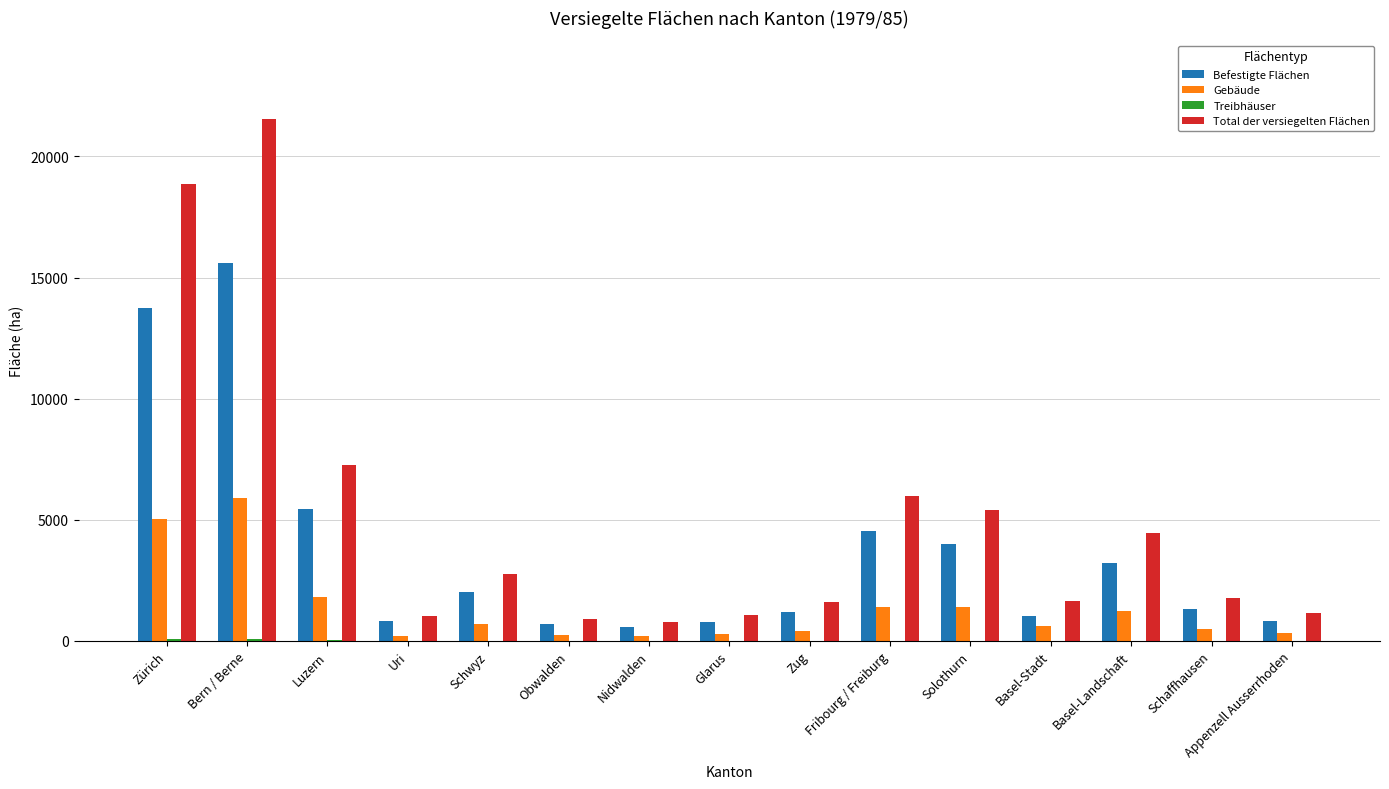

The Total der versiegelten Flächen series shows 2760 at Schwyz. True or false?

True